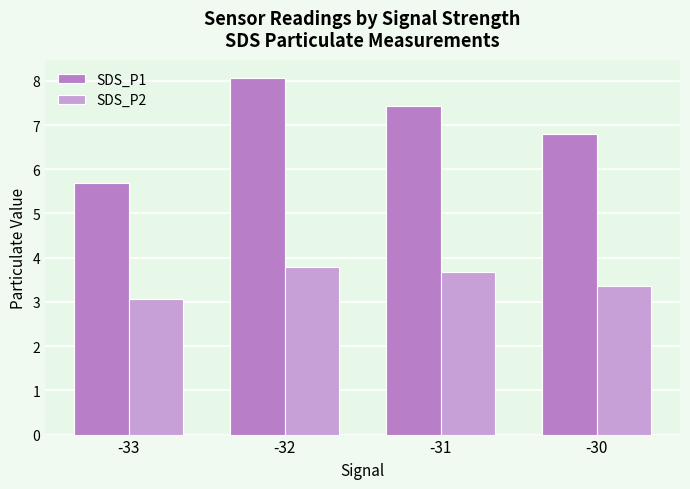

Rank the series by their maximum value, from highest to lowest.

SDS_P1, SDS_P2